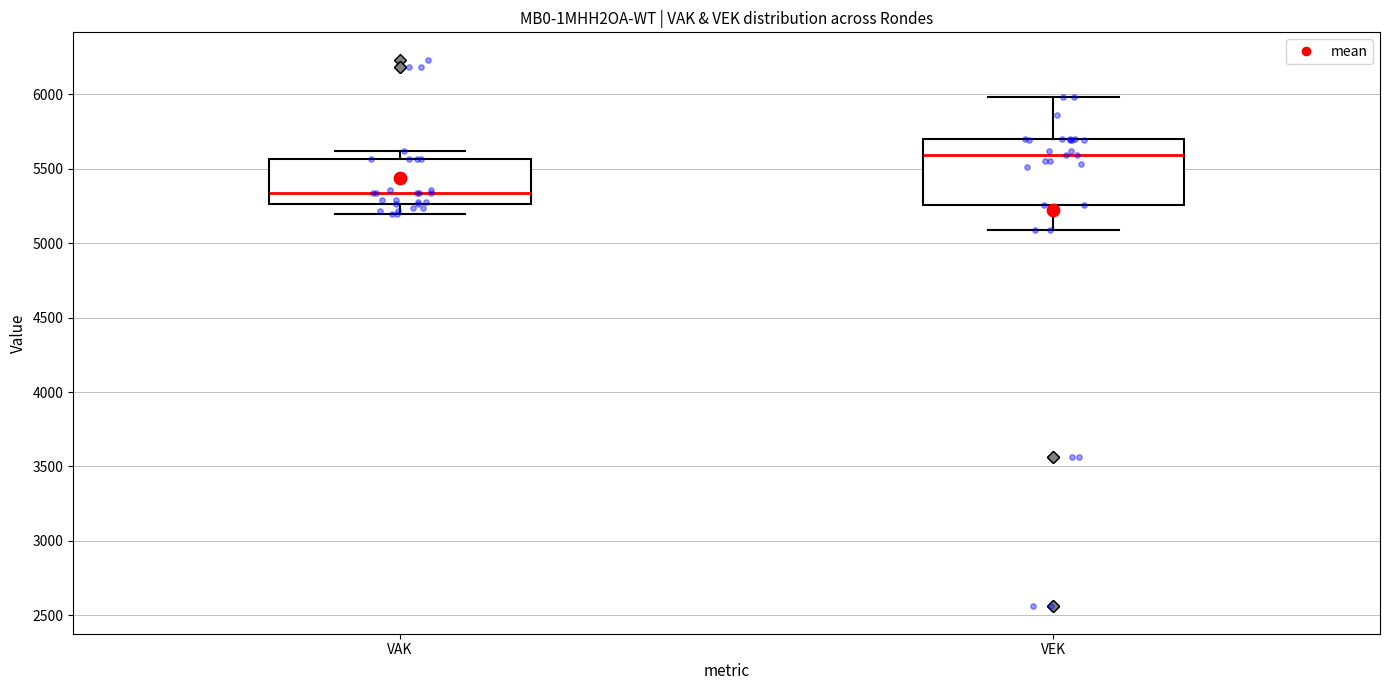

Reading left to right, transcribe this box plot: for each box, give where its median line is, the range the box spans, and where its two whiskers end, as read against the y-axis. The values are not printed on the chart, so give them approximately, as read against the axis.

VAK: median 5350, box 5250 to 5550, whiskers 5200 to 5600
VEK: median 5600, box 5250 to 5700, whiskers 5100 to 6000